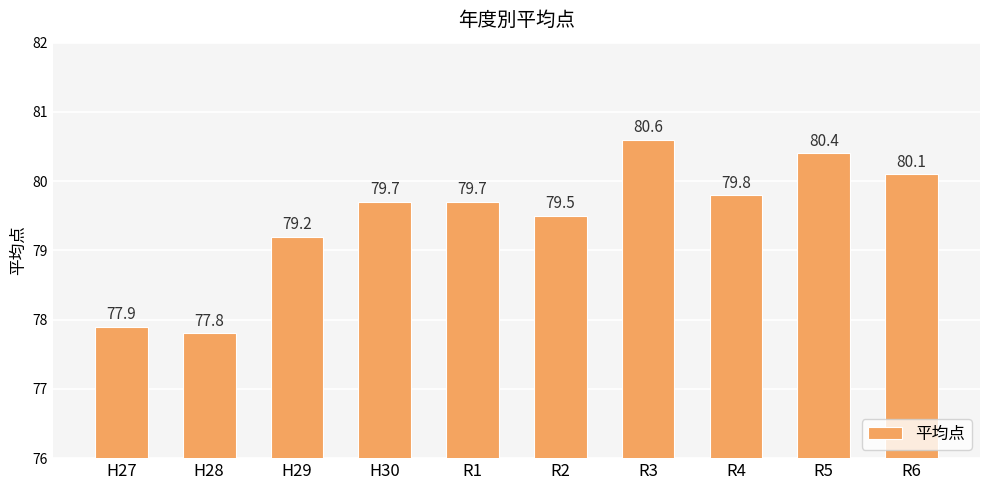

Read the value at H30.

79.7